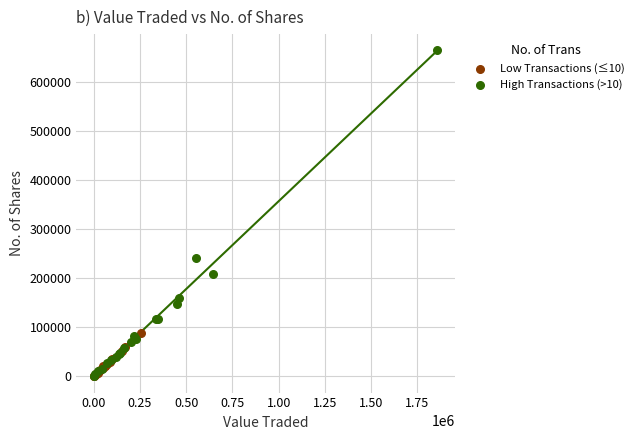

Which series has the widest spread of Y values?

High Transactions (>10)